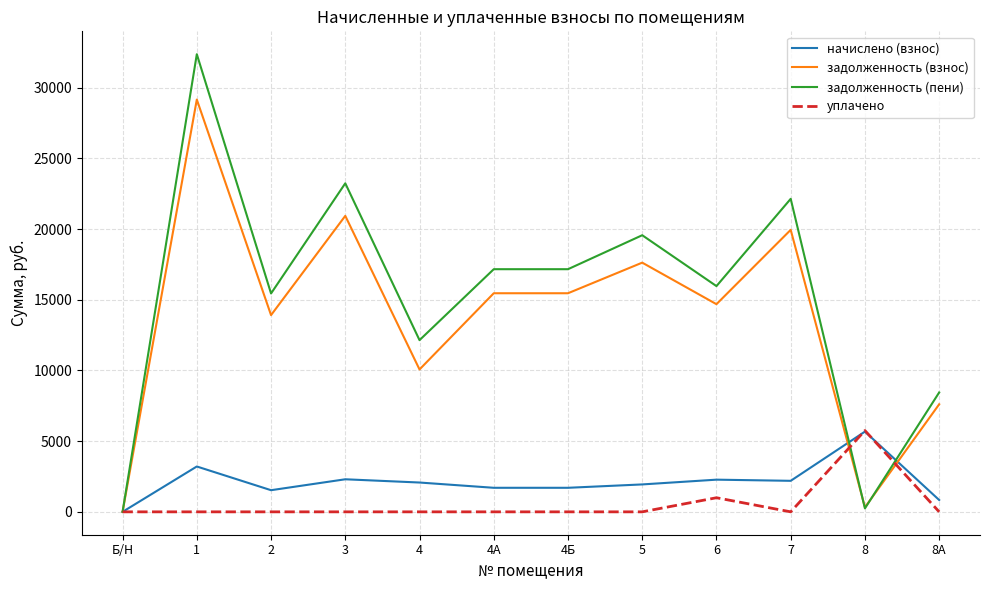

How many lines are shown in the chart?

4